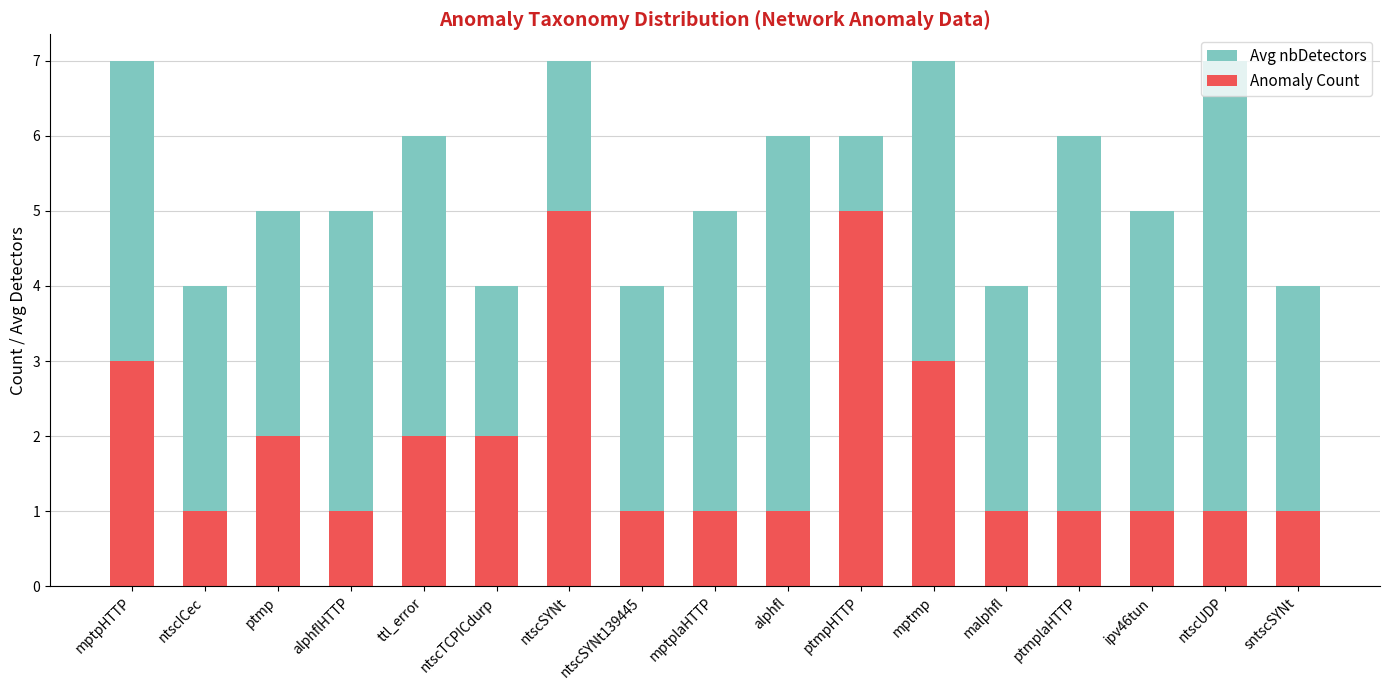

How many Avg nbDetectors values are between 4 and 6?

13